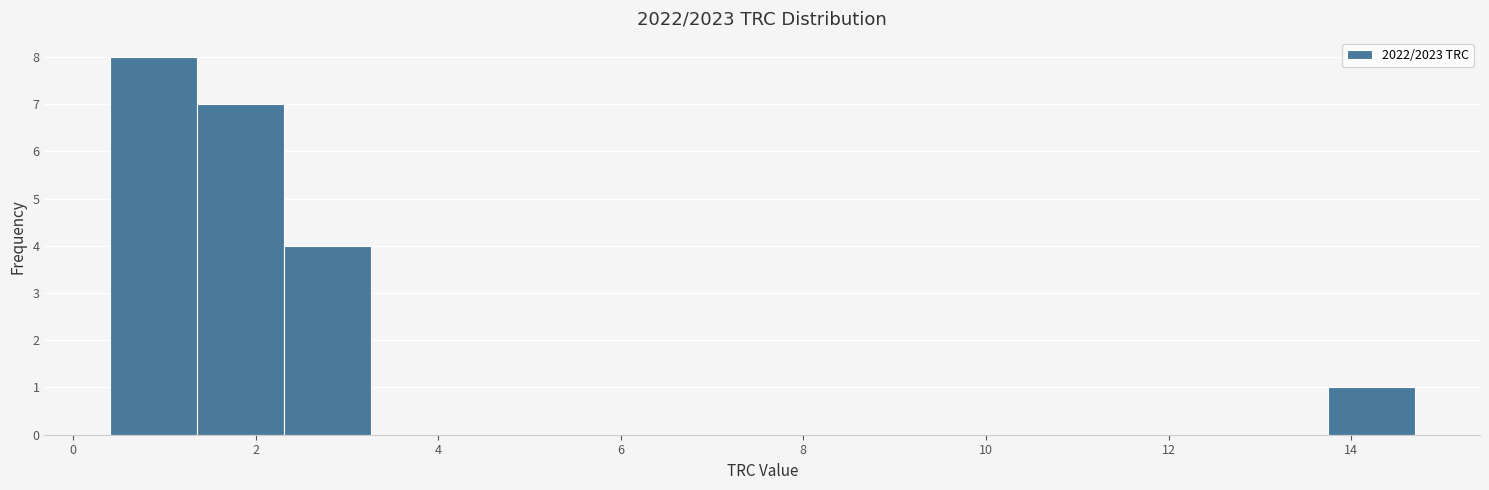

Reading left to right, list every bar in this chart as the range it spans on the x-axis followed by its height. Neither the bar edges nor the heights are printed on the chart, so give them approximately, as read against the axes.

0.4 to 1.4: 8
1.4 to 2.4: 7
2.4 to 3.2: 4
3.2 to 4.2: 0
4.2 to 5.2: 0
5.2 to 6.2: 0
6.2 to 7.0: 0
7.0 to 8.0: 0
8.0 to 9.0: 0
9.0 to 10.0: 0
10.0 to 10.8: 0
10.8 to 11.8: 0
11.8 to 12.8: 0
12.8 to 13.8: 0
13.8 to 14.6: 1